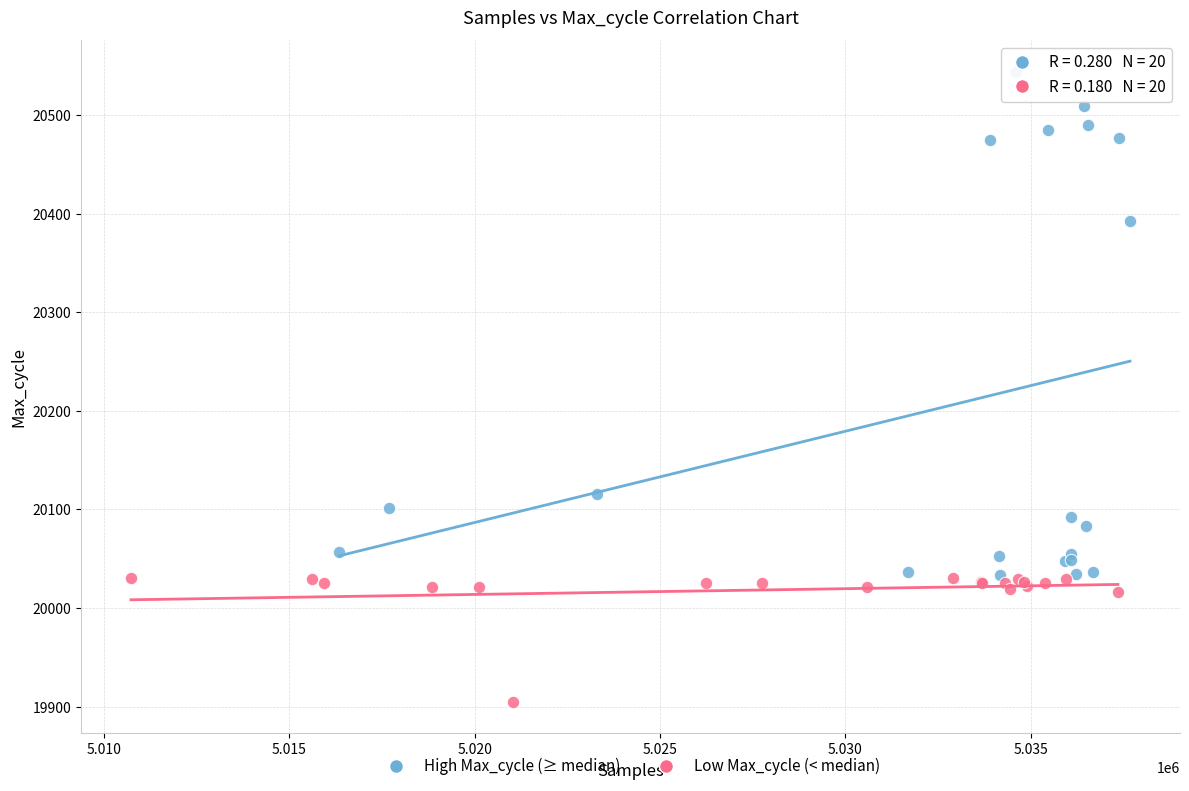

Which series has the largest Y range (max minus min)?

High Max_cycle (≥ median)